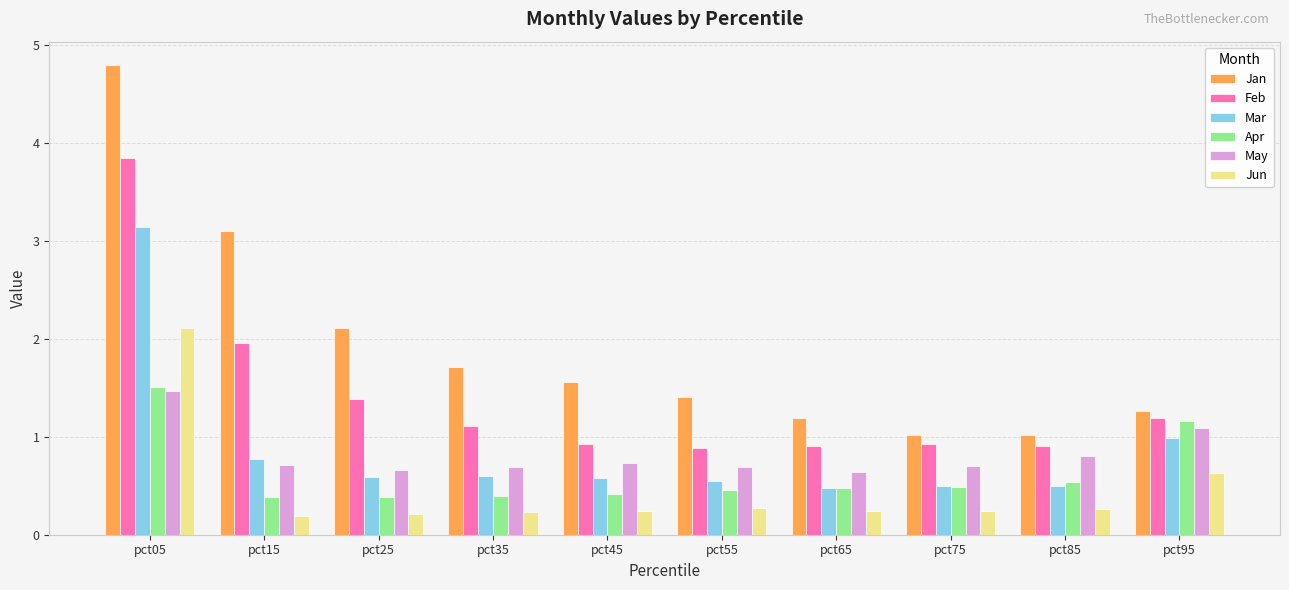

The value of Apr at pct35 is 0.2. True or false?

False